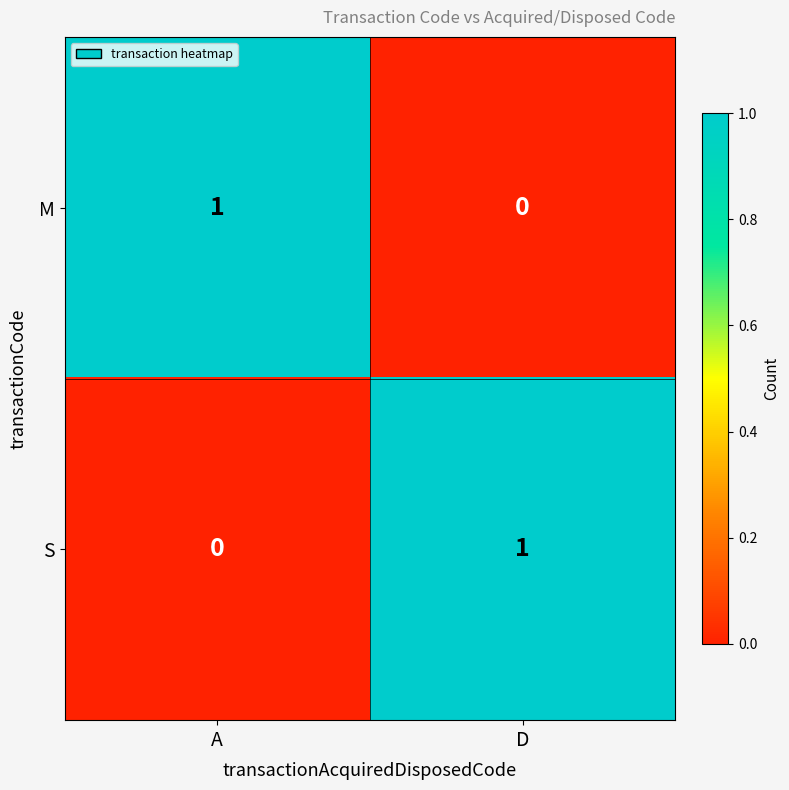

Rank the series at D from highest to lowest value.

S, M